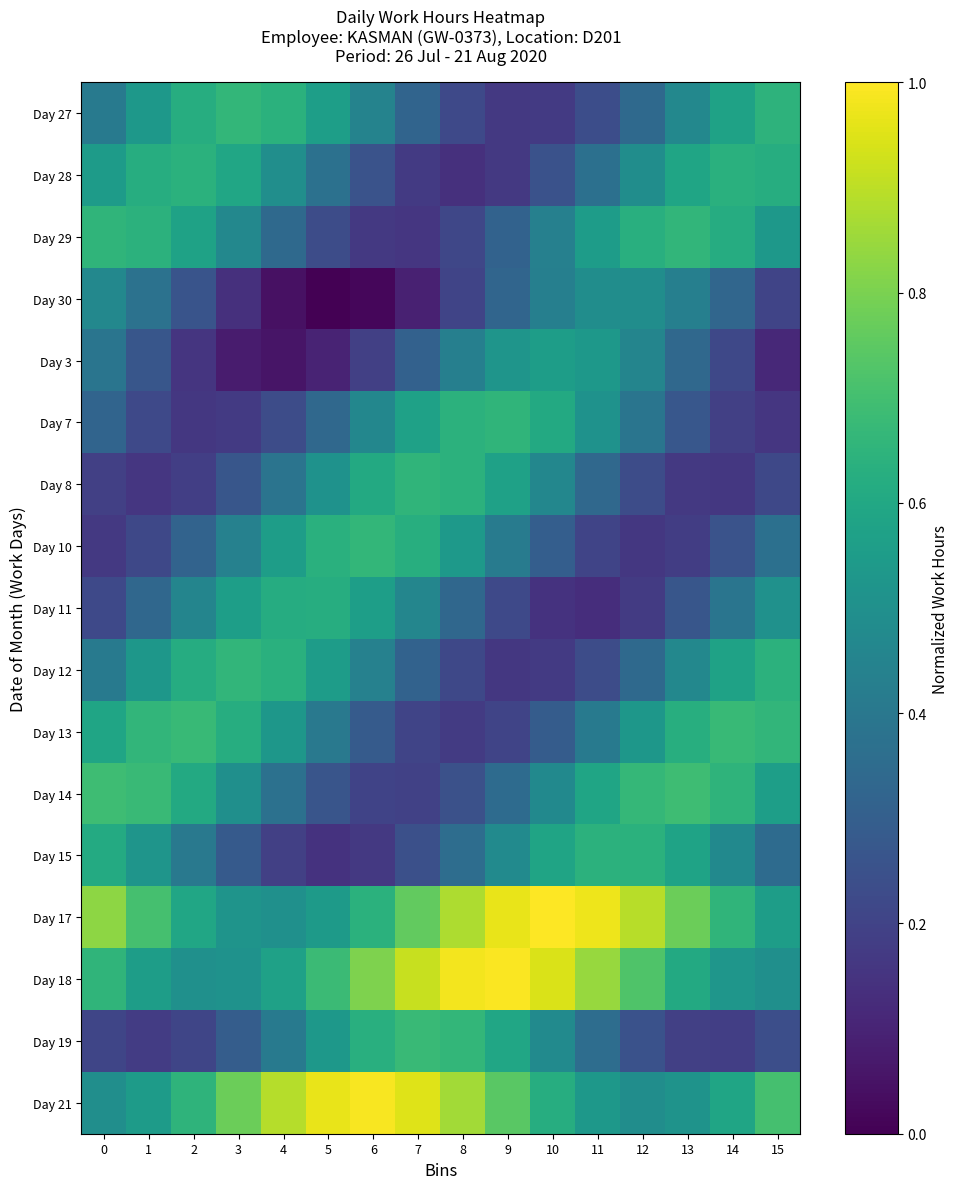

Reading left to right, list all the values displayed in this chart.

Day 27: 0=0.4	1=0.5	2=0.6	3=0.7	4=0.6	5=0.6	6=0.4	7=0.3	8=0.2	9=0.2	10=0.2	11=0.2	12=0.3	13=0.5	14=0.6	15=0.6
Day 28: 0=0.6	1=0.6	2=0.6	3=0.6	4=0.5	5=0.4	6=0.3	7=0.2	8=0.1	9=0.2	10=0.3	11=0.4	12=0.5	13=0.6	14=0.6	15=0.6
Day 29: 0=0.7	1=0.6	2=0.6	3=0.5	4=0.3	5=0.2	6=0.2	7=0.2	8=0.2	9=0.3	10=0.4	11=0.6	12=0.6	13=0.7	14=0.6	15=0.5
Day 30: 0=0.5	1=0.4	2=0.3	3=0.1	4=0.0	5=0.0	6=0.0	7=0.1	8=0.2	9=0.3	10=0.4	11=0.5	12=0.5	13=0.4	14=0.3	15=0.2
Day 3: 0=0.4	1=0.3	2=0.2	3=0.1	4=0.1	5=0.1	6=0.2	7=0.3	8=0.4	9=0.5	10=0.6	11=0.5	12=0.5	13=0.3	14=0.2	15=0.1
Day 7: 0=0.3	1=0.2	2=0.2	3=0.2	4=0.2	5=0.3	6=0.5	7=0.6	8=0.6	9=0.7	10=0.6	11=0.5	12=0.4	13=0.3	14=0.2	15=0.2
Day 8: 0=0.2	1=0.2	2=0.2	3=0.3	4=0.4	5=0.5	6=0.6	7=0.7	8=0.6	9=0.6	10=0.5	11=0.3	12=0.2	13=0.2	14=0.2	15=0.2
Day 10: 0=0.2	1=0.2	2=0.3	3=0.4	4=0.6	5=0.6	6=0.7	7=0.6	8=0.5	9=0.4	10=0.3	11=0.2	12=0.2	13=0.2	14=0.3	15=0.4
Day 11: 0=0.2	1=0.3	2=0.5	3=0.6	4=0.6	5=0.6	6=0.6	7=0.5	8=0.3	9=0.2	10=0.1	11=0.1	12=0.2	13=0.3	14=0.4	15=0.5
Day 12: 0=0.4	1=0.5	2=0.6	3=0.7	4=0.6	5=0.6	6=0.4	7=0.3	8=0.2	9=0.2	10=0.2	11=0.2	12=0.3	13=0.5	14=0.6	15=0.6
Day 13: 0=0.6	1=0.7	2=0.7	3=0.6	4=0.5	5=0.4	6=0.3	7=0.2	8=0.2	9=0.2	10=0.3	11=0.4	12=0.5	13=0.6	14=0.7	15=0.7
Day 14: 0=0.7	1=0.7	2=0.6	3=0.5	4=0.4	5=0.3	6=0.2	7=0.2	8=0.2	9=0.4	10=0.5	11=0.6	12=0.7	13=0.7	14=0.7	15=0.6
Day 15: 0=0.6	1=0.5	2=0.4	3=0.3	4=0.2	5=0.1	6=0.2	7=0.2	8=0.4	9=0.5	10=0.6	11=0.6	12=0.6	13=0.6	14=0.5	15=0.3
Day 17: 0=0.8	1=0.7	2=0.6	3=0.5	4=0.5	5=0.5	6=0.6	7=0.8	8=0.9	9=1.0	10=1.0	11=1.0	12=0.9	13=0.8	14=0.7	15=0.6
Day 18: 0=0.7	1=0.6	2=0.5	3=0.5	4=0.6	5=0.7	6=0.8	7=0.9	8=1.0	9=1.0	10=0.9	11=0.8	12=0.7	13=0.6	14=0.5	15=0.5
Day 19: 0=0.2	1=0.2	2=0.2	3=0.3	4=0.4	5=0.5	6=0.6	7=0.7	8=0.7	9=0.6	10=0.5	11=0.4	12=0.3	13=0.2	14=0.2	15=0.2
Day 21: 0=0.5	1=0.6	2=0.7	3=0.8	4=0.9	5=1.0	6=1.0	7=1.0	8=0.9	9=0.7	10=0.6	11=0.5	12=0.5	13=0.5	14=0.6	15=0.7